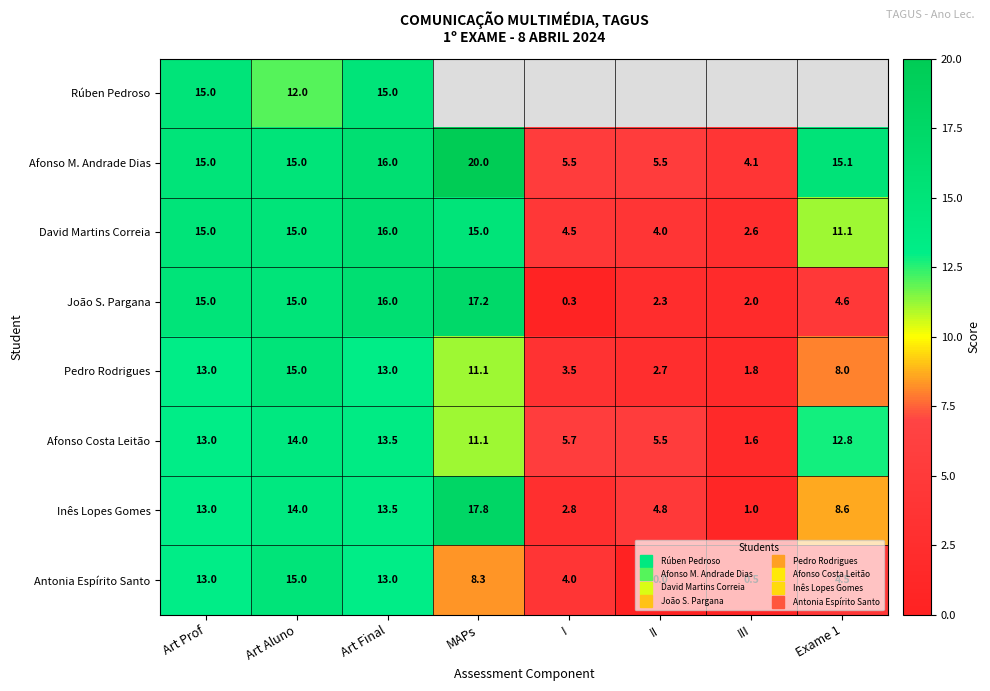

What is the spread (max minus min) of values at Art Aluno?

3.0